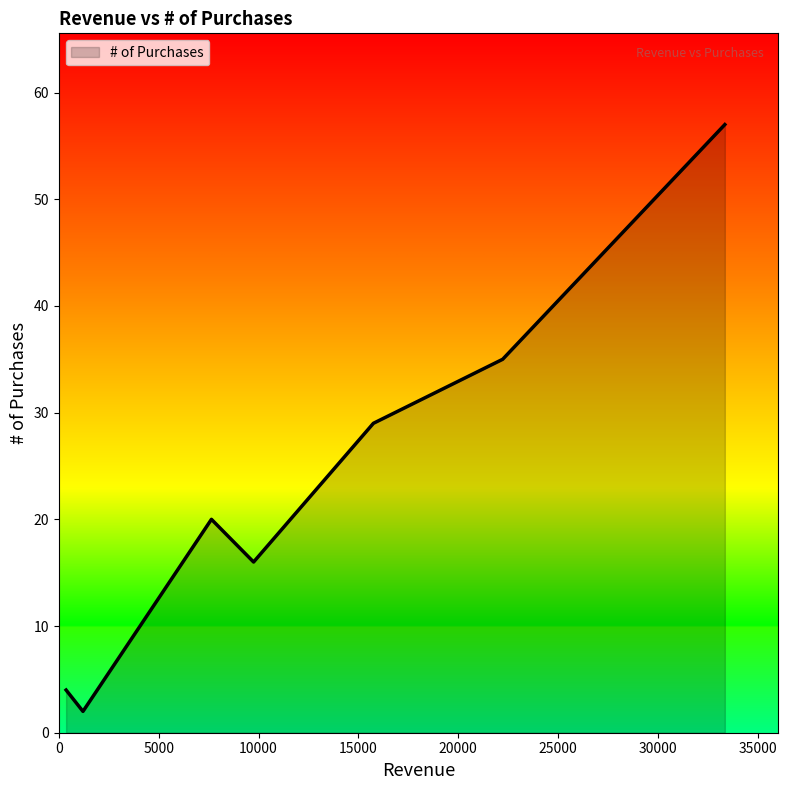

What is the difference between the maximum and minimum values?

55